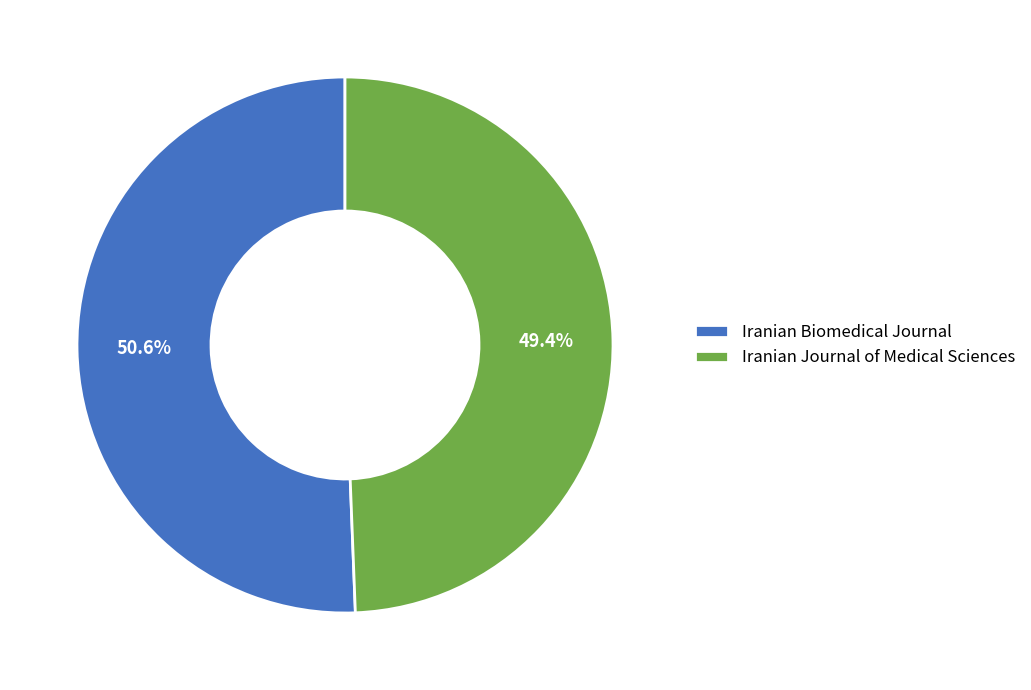

Between Iranian Biomedical Journal and Iranian Journal of Medical Sciences, which is larger?

Iranian Biomedical Journal